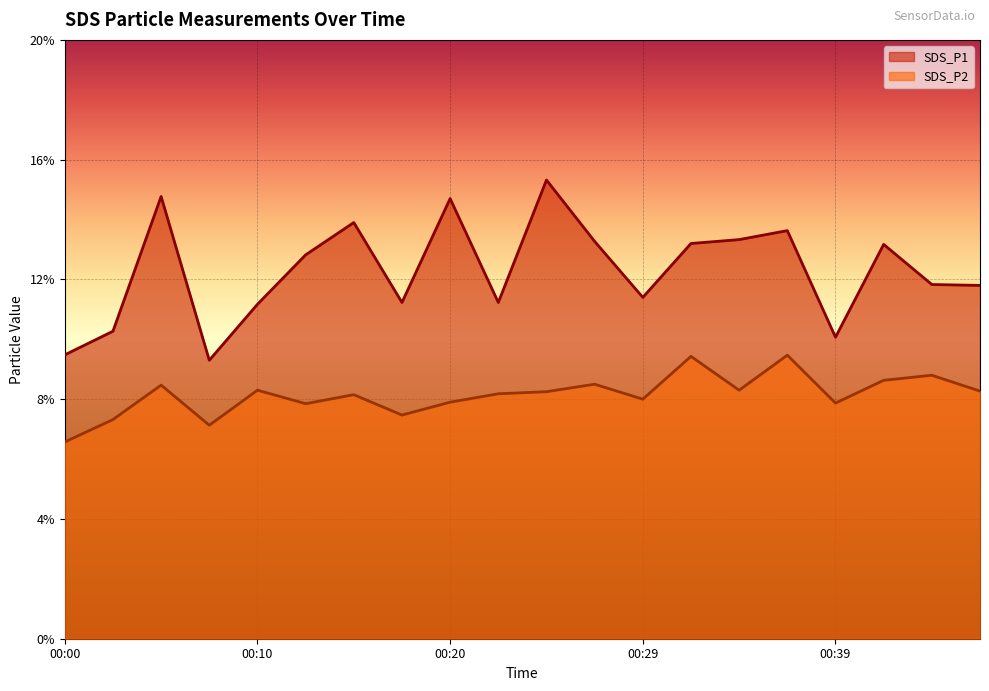

Reading right to left, list all the values displayed in this chart.

SDS_P1: 11.8	11.8	13.2	10.1	13.6	13.3	13.2	11.4	13.3	15.3	11.2	14.7	11.2	13.9	12.8	11.2	9.3	14.8	10.3	9.5
SDS_P2: 8.3	8.8	8.6	7.9	9.5	8.3	9.4	8.0	8.5	8.2	8.2	7.9	7.5	8.2	7.8	8.3	7.1	8.5	7.3	6.6